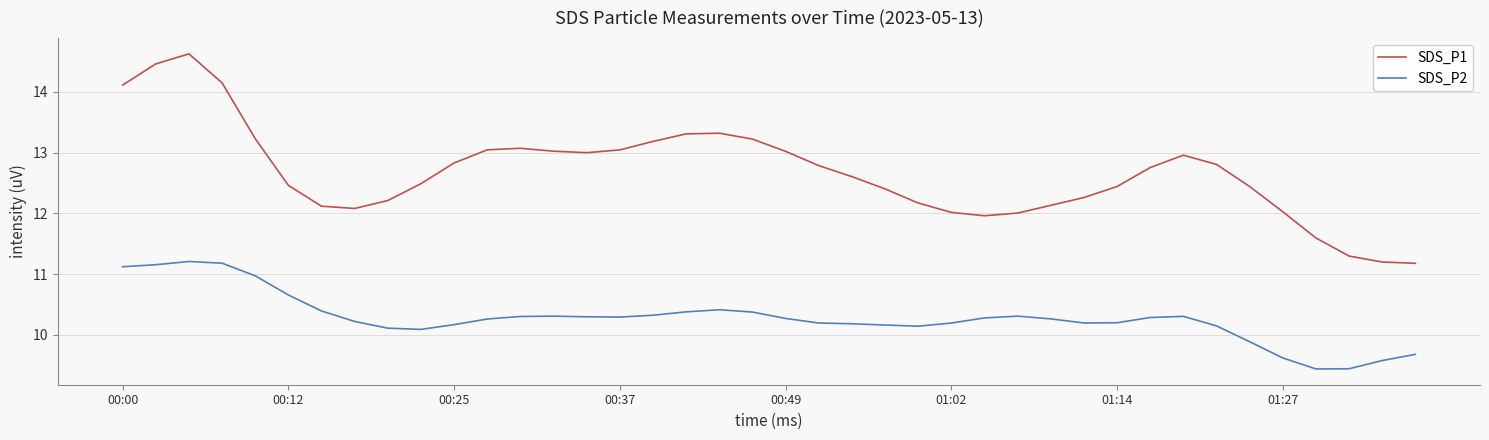

What is the sum of all SDS_P2 values?

410.9